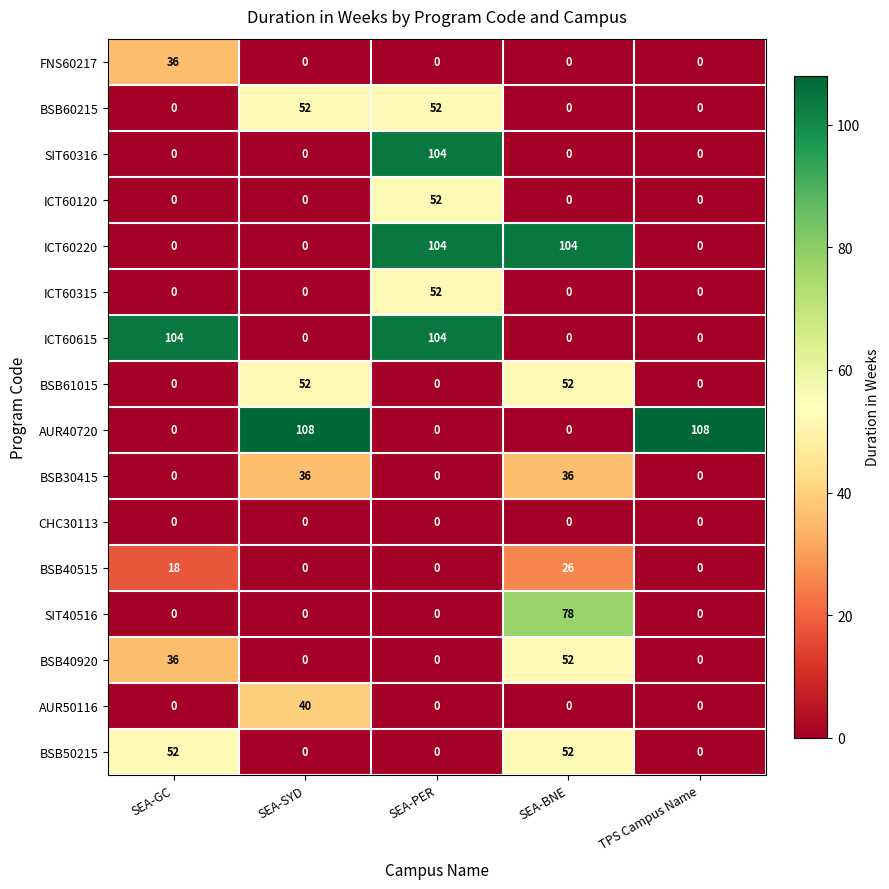

Which series has the largest range (max minus min)?

AUR40720